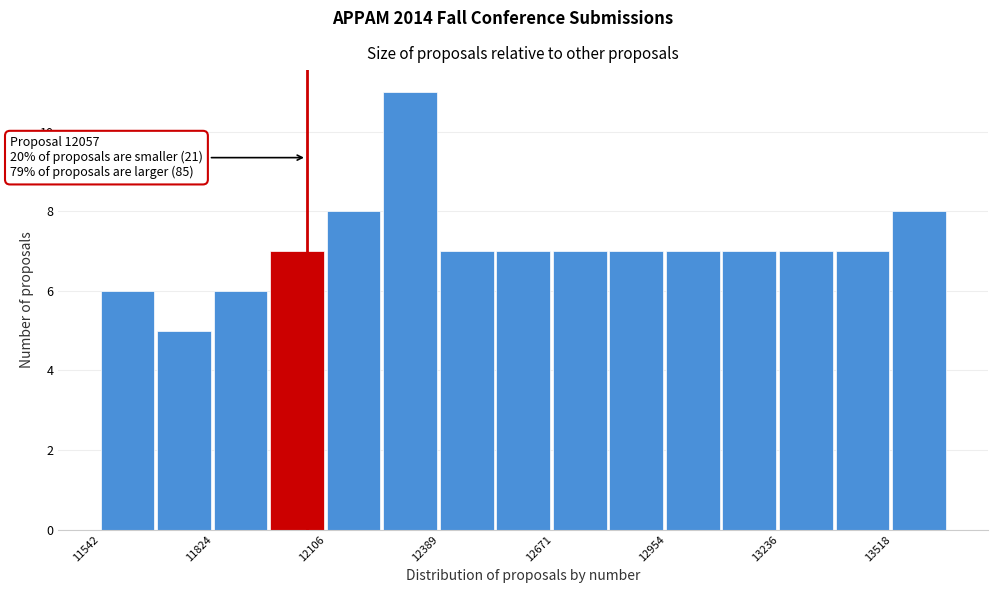

Read against the x-axis, roughly where is the centre of the tallest bar?

12300